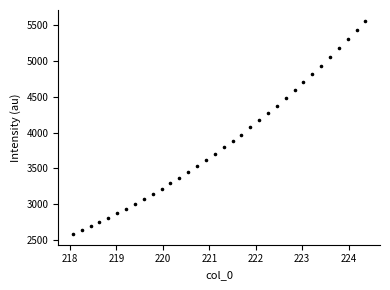

What is the range of X values (max minus min)?

6.3